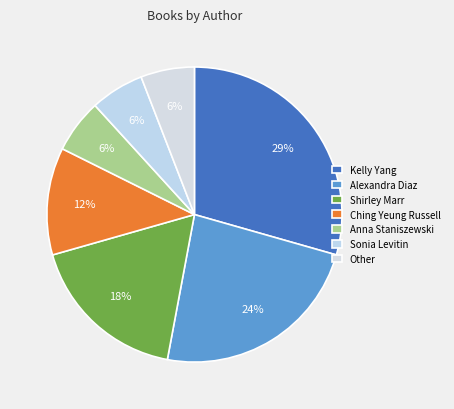

How many slices are in this pie chart?

7